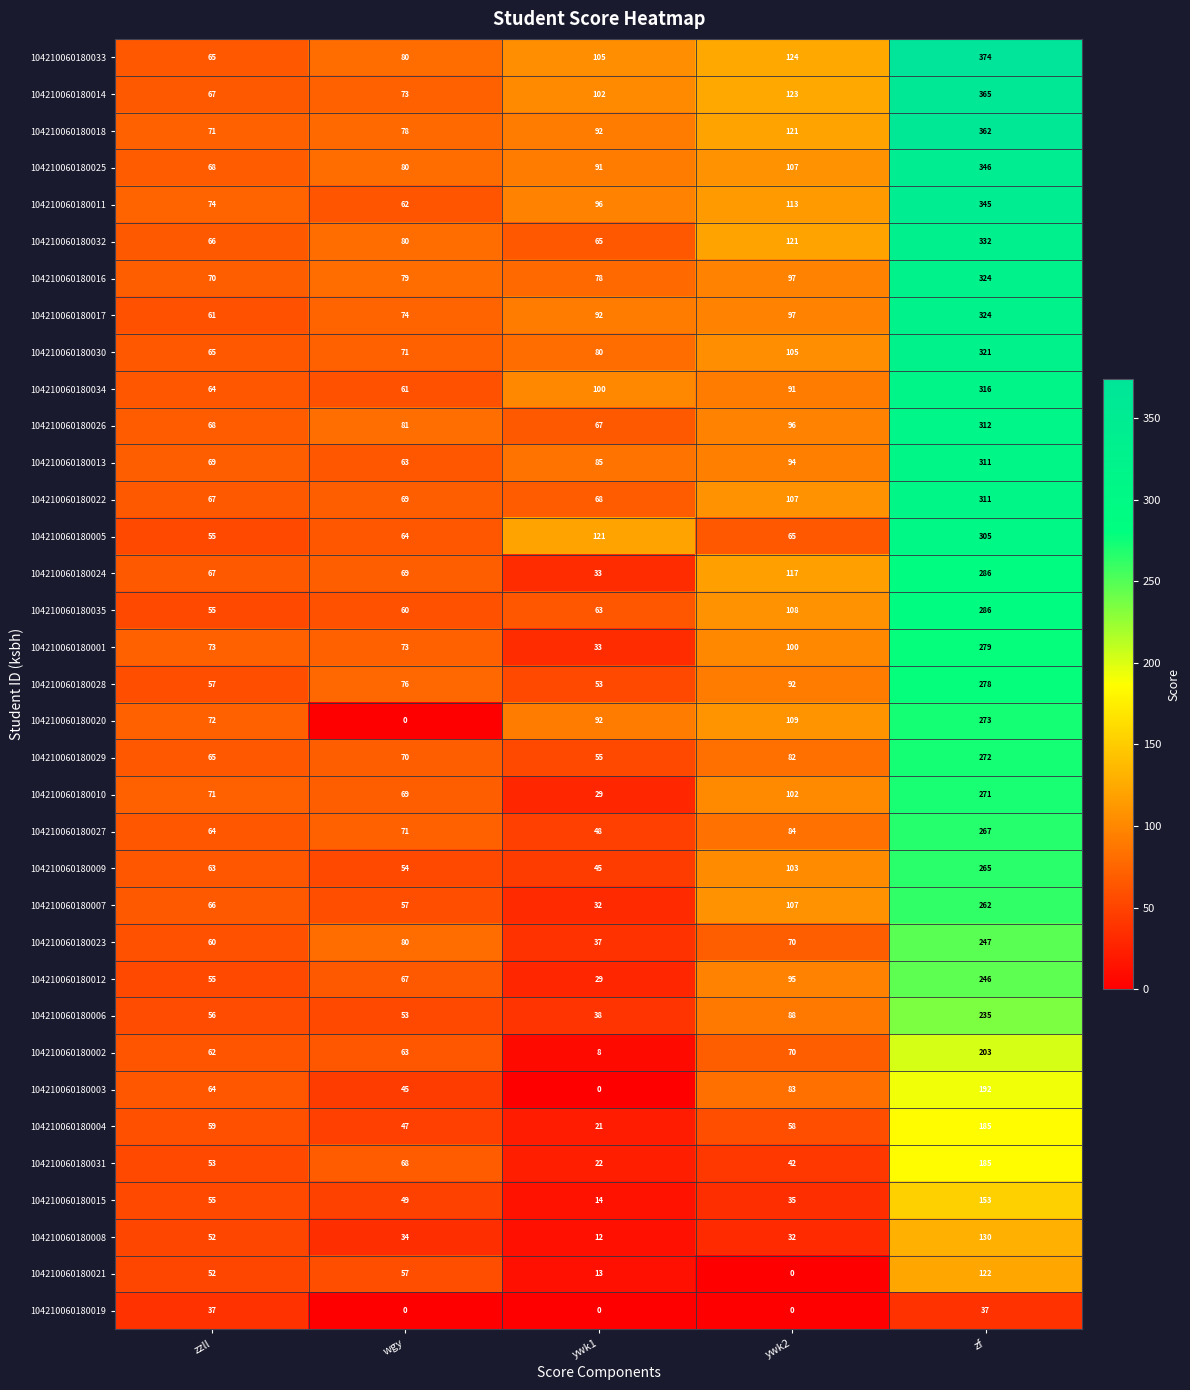

What is the total value across all series at zf?

9322